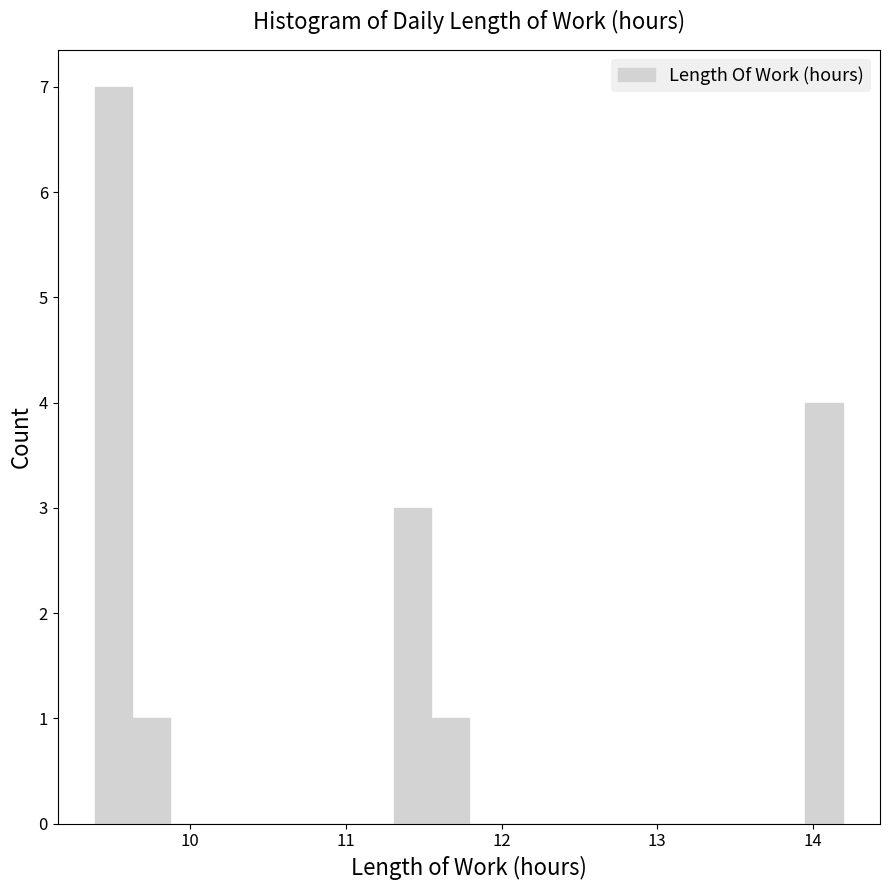

Read against the x-axis, roughly where is the centre of the tallest bar?

9.5